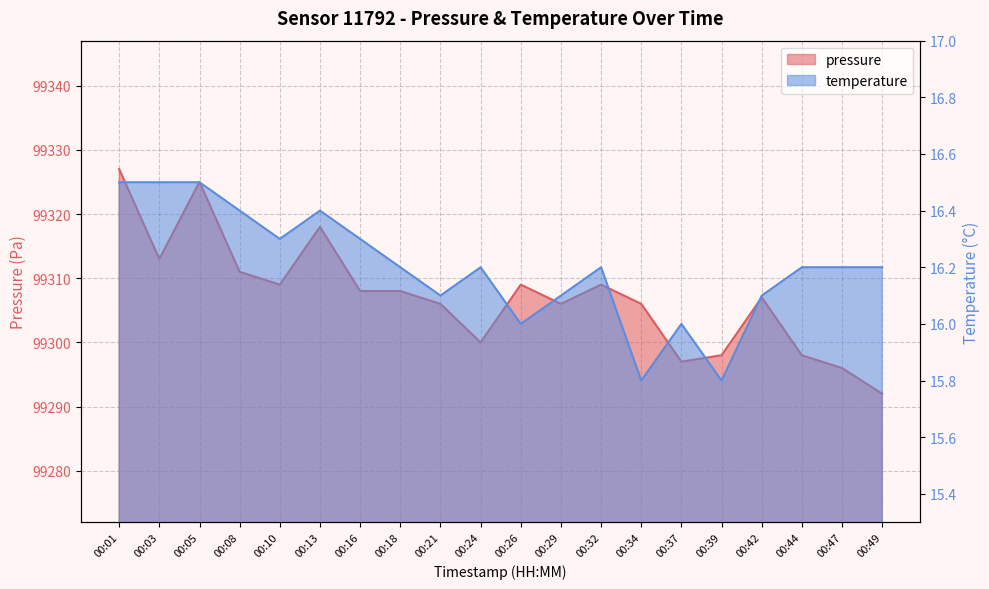

At 00:32, list the series in order from largest to smallest.

pressure, temperature